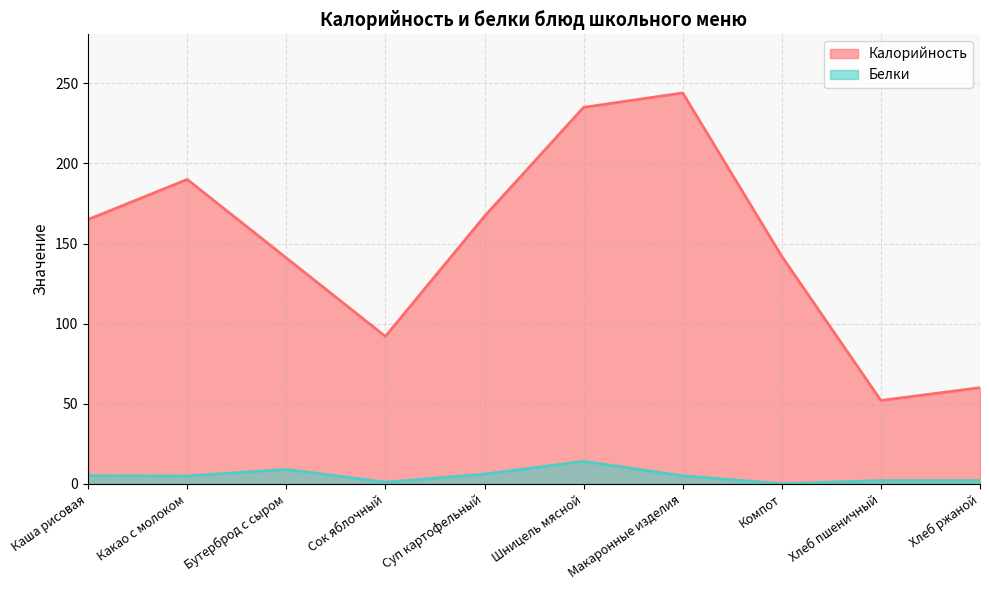

True or false: Белки has a value of 1.9 at Макаронные изделия.

False